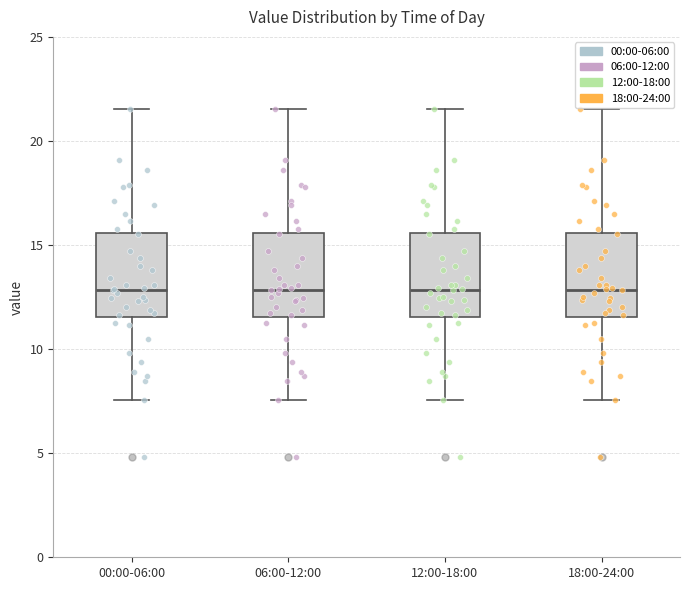

Reading left to right, read every box against the y-axis: the position of its median line, the range the box covers, and the ends of its whiskers. The values are not printed on the chart, so give them approximately, as read against the axis.

00:00-06:00: median 13.0, box 11.5 to 15.5, whiskers 7.5 to 21.5
06:00-12:00: median 13.0, box 11.5 to 15.5, whiskers 7.5 to 21.5
12:00-18:00: median 13.0, box 11.5 to 15.5, whiskers 7.5 to 21.5
18:00-24:00: median 13.0, box 11.5 to 15.5, whiskers 7.5 to 21.5